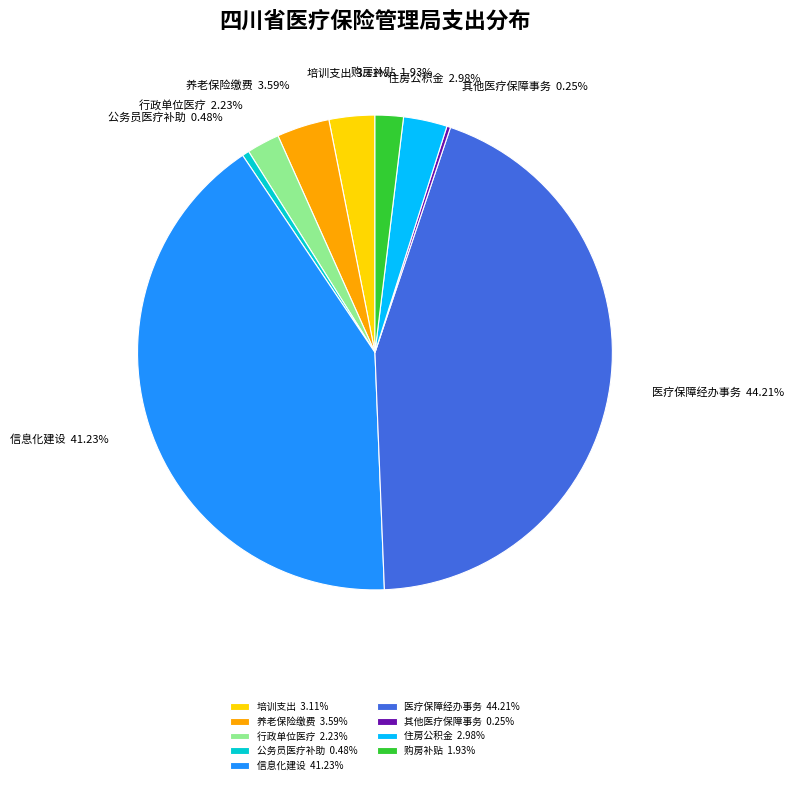

To the nearest percent, what is the average slice percentage?

11%